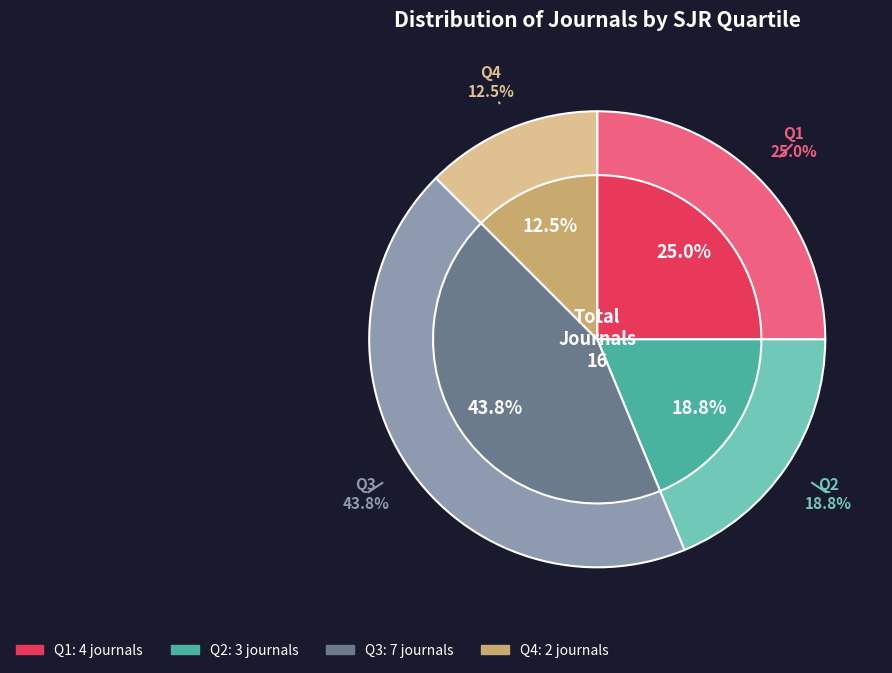

Is there a majority slice in this chart?

No